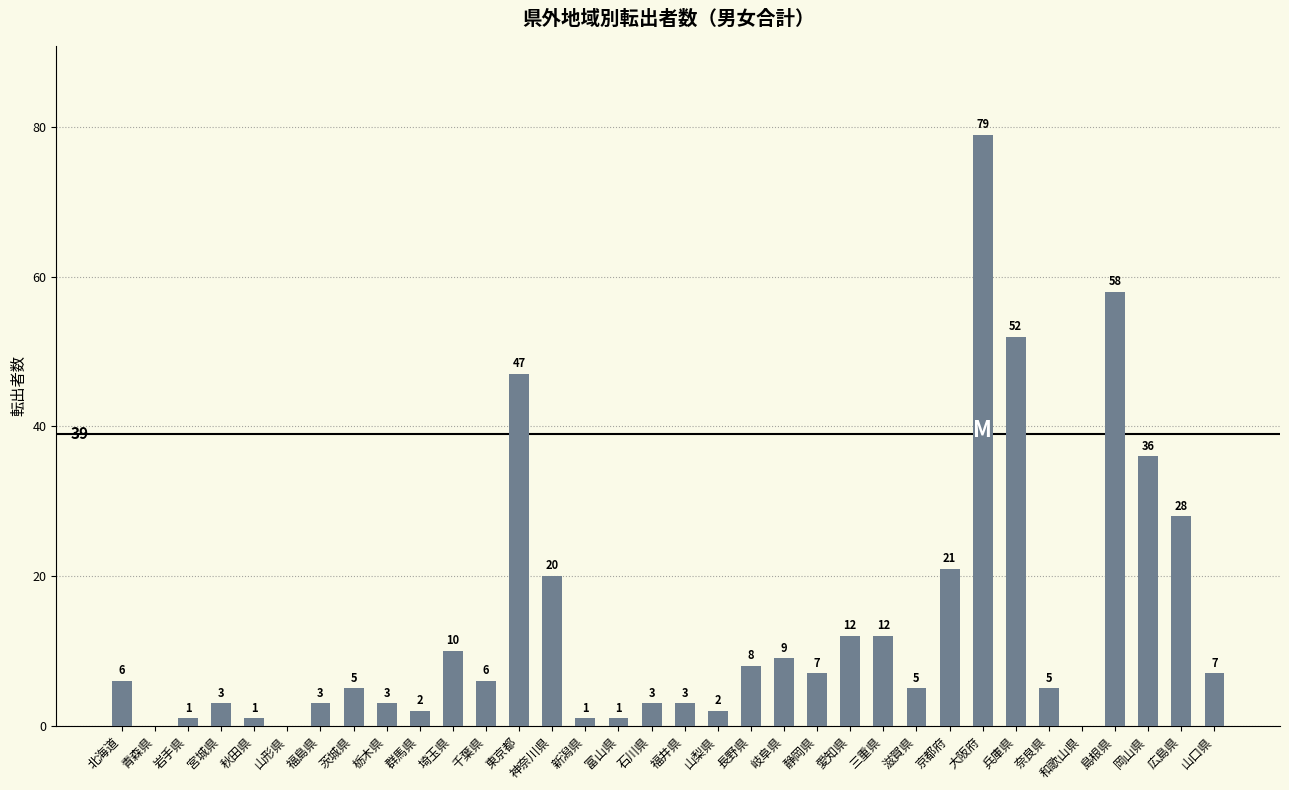

True or false: the data shows 1 at 岩手県.

True